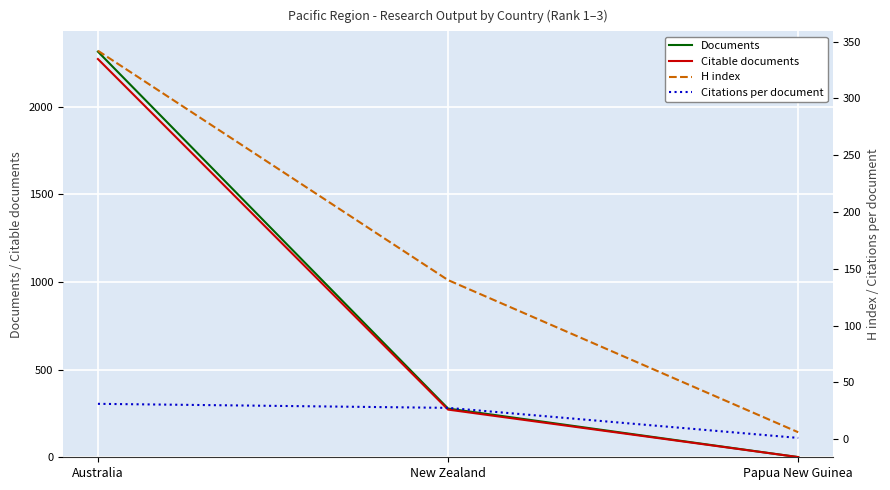

Reading left to right, extract all data points from this chart.

Documents: Australia=2314.0	New Zealand=278.0	Papua New Guinea=1.0
Citable documents: Australia=2272.0	New Zealand=272.0	Papua New Guinea=1.0
H index: Australia=342.0	New Zealand=140.0	Papua New Guinea=6.0
Citations per document: Australia=31.0	New Zealand=27.5	Papua New Guinea=1.0